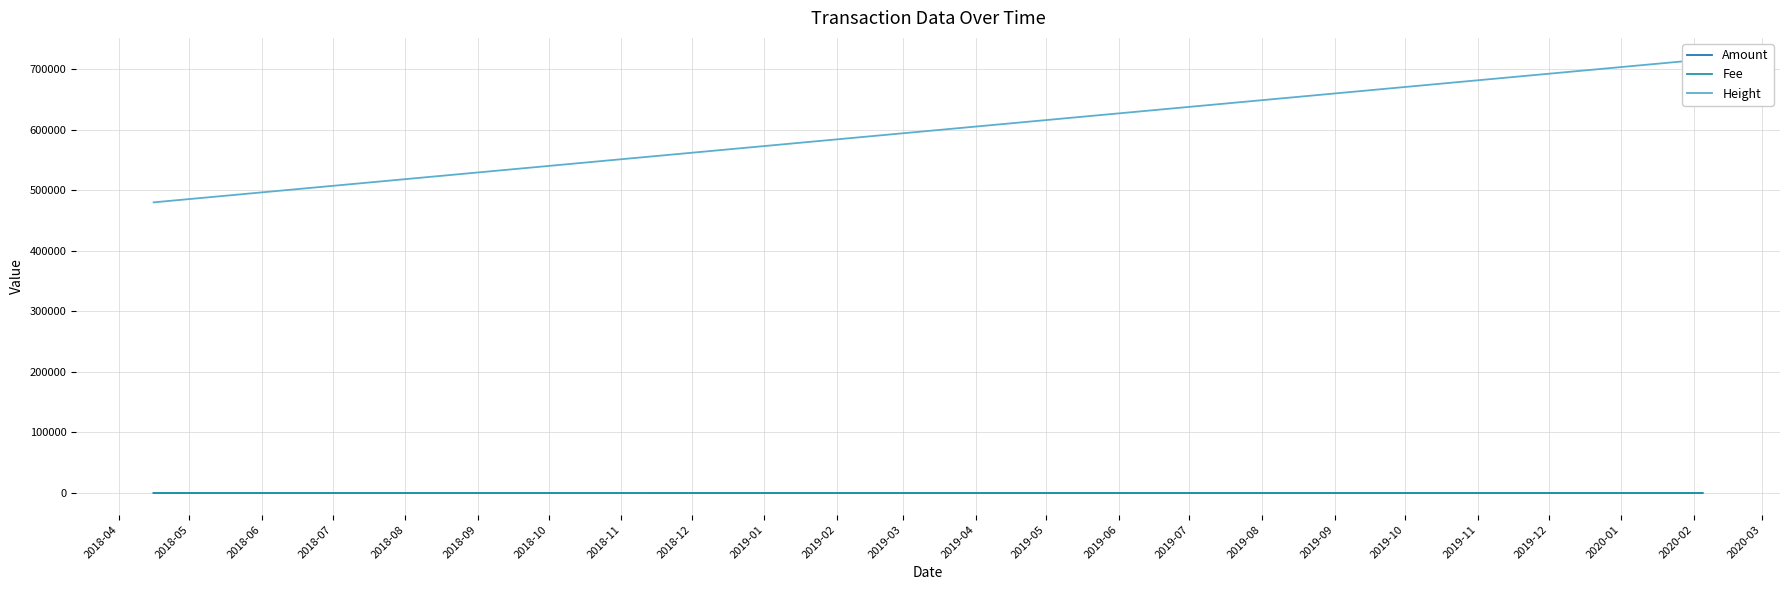

Reading right to left, list all the values displayed in this chart.

Amount: 0.0	99.0	100.2	99.0	100.1	0.0	1.0
Fee: 0.1	1.0	1.0	1.0	1.0	1.0	1.0
Height: 715770.0	496327.0	496099.0	490673.0	488621.0	479951.0	479949.0